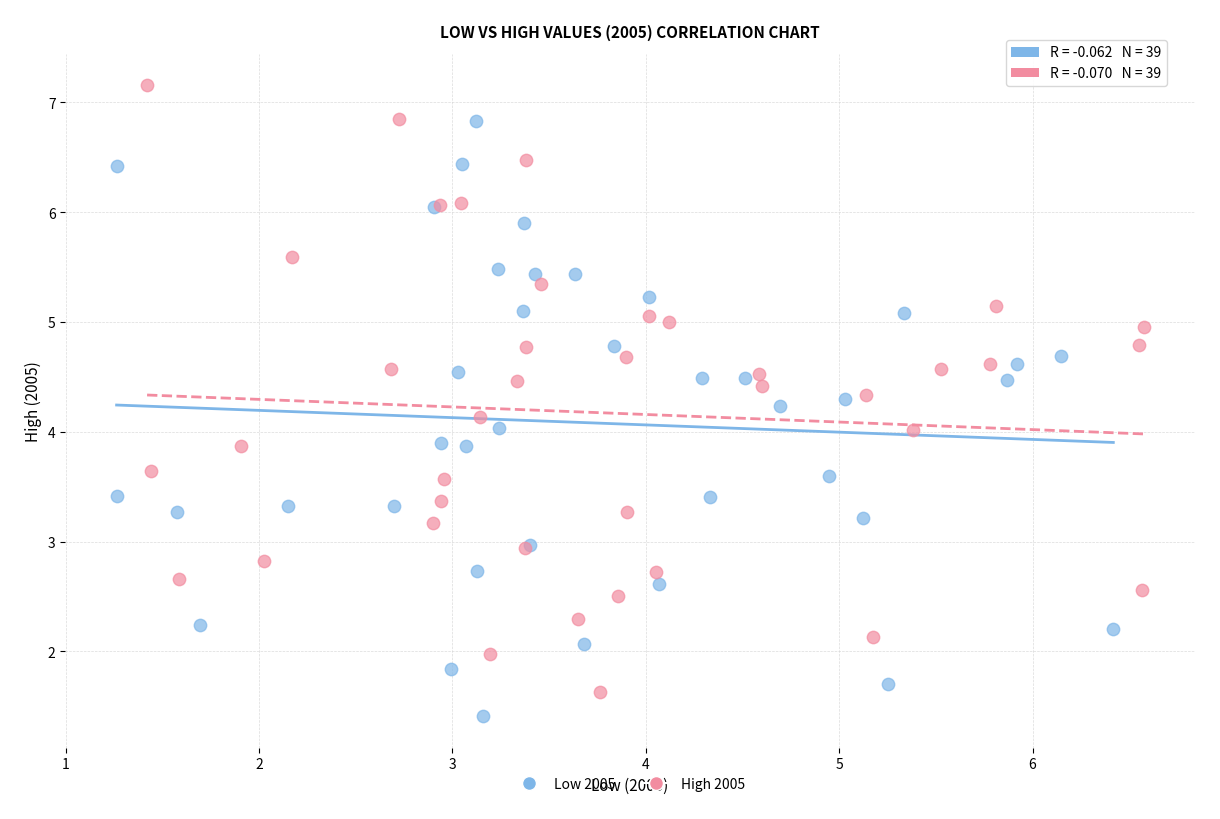

Which series contains the highest Y value?

High 2005